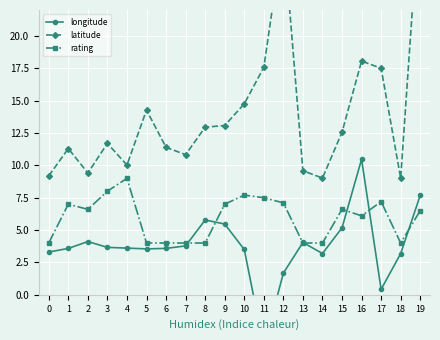

At which label does latitude first exceed 12?

5